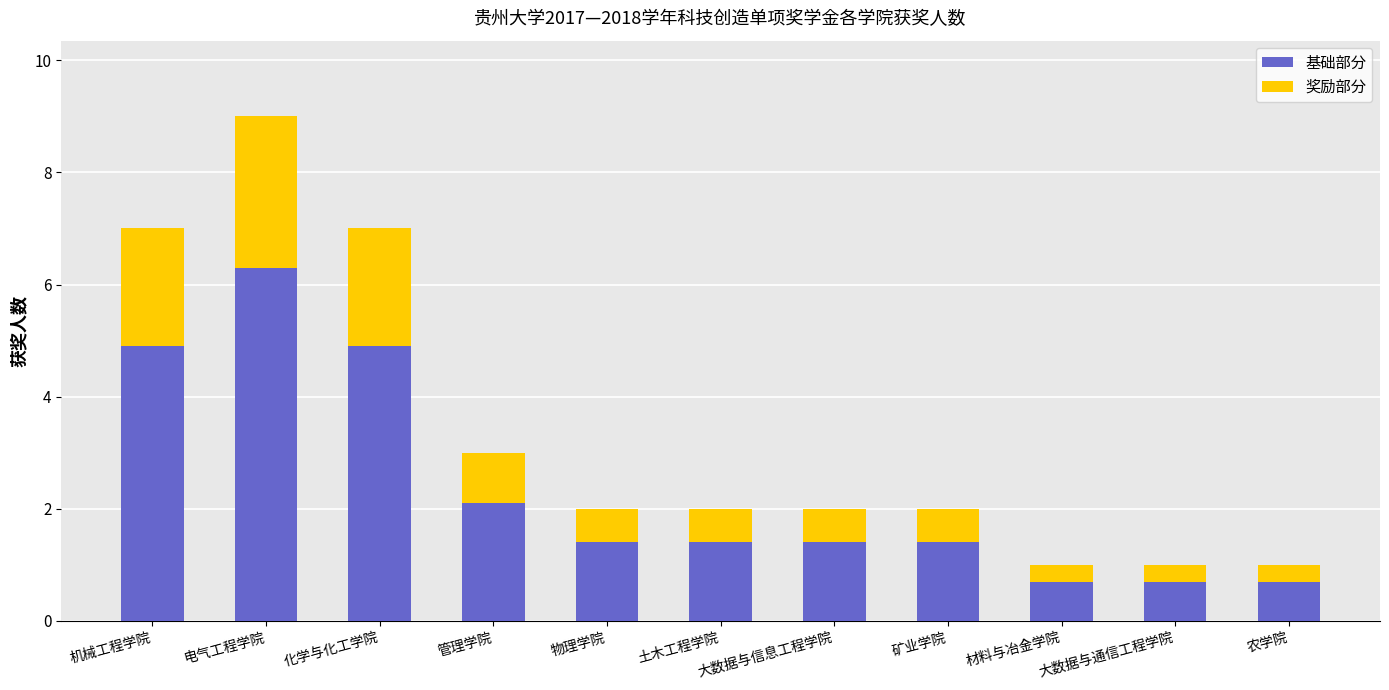

At which label does 基础部分 reach its peak?

电气工程学院